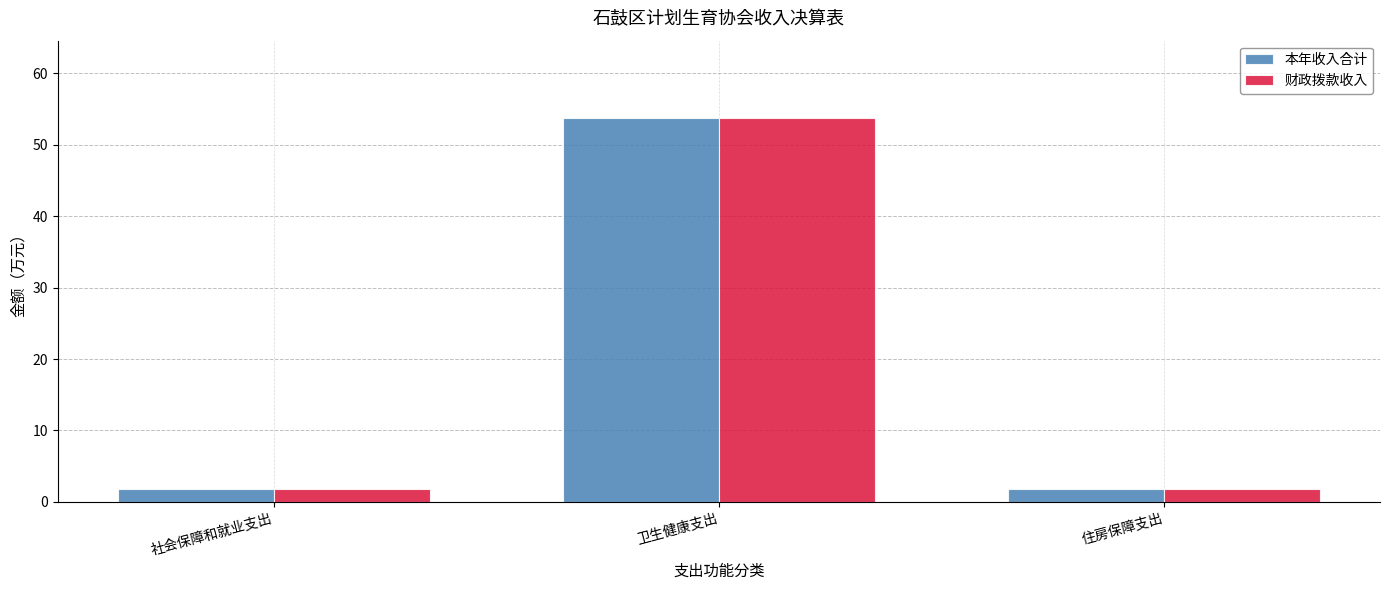

What is the difference between the maximum and minimum values in the 本年收入合计 series?

52.1